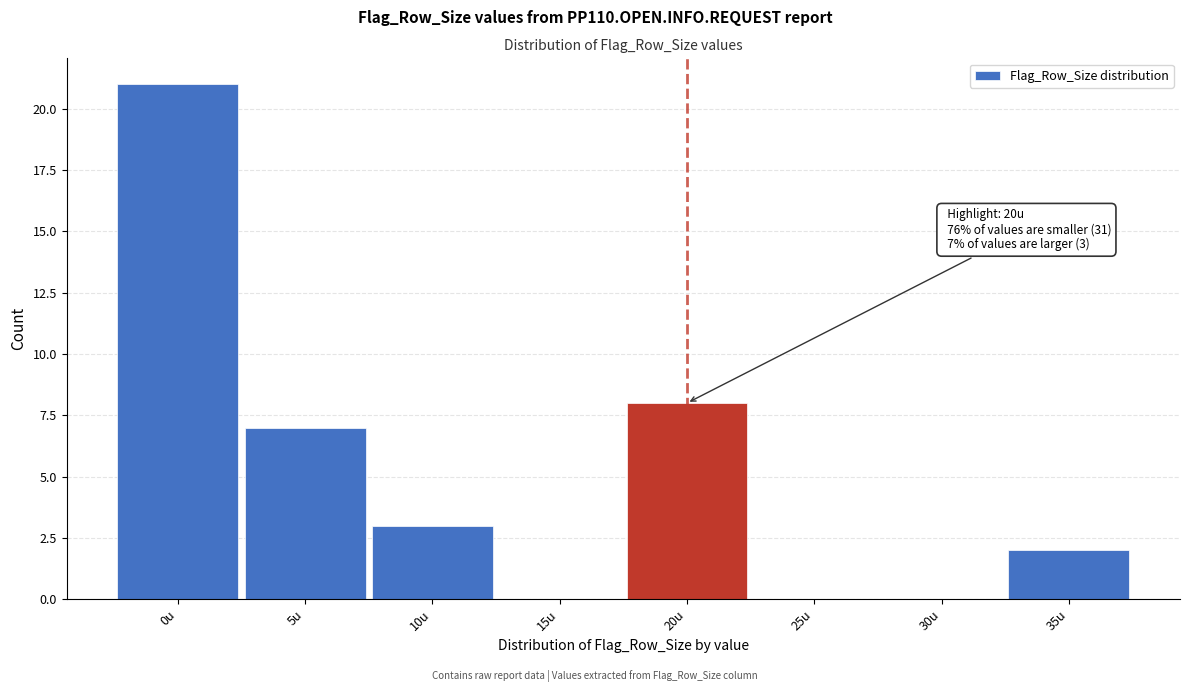

Reading right to left, list all the values displayed in this chart.

35u=2	30u=0	25u=0	20u=8	15u=0	10u=3	5u=7	0u=21